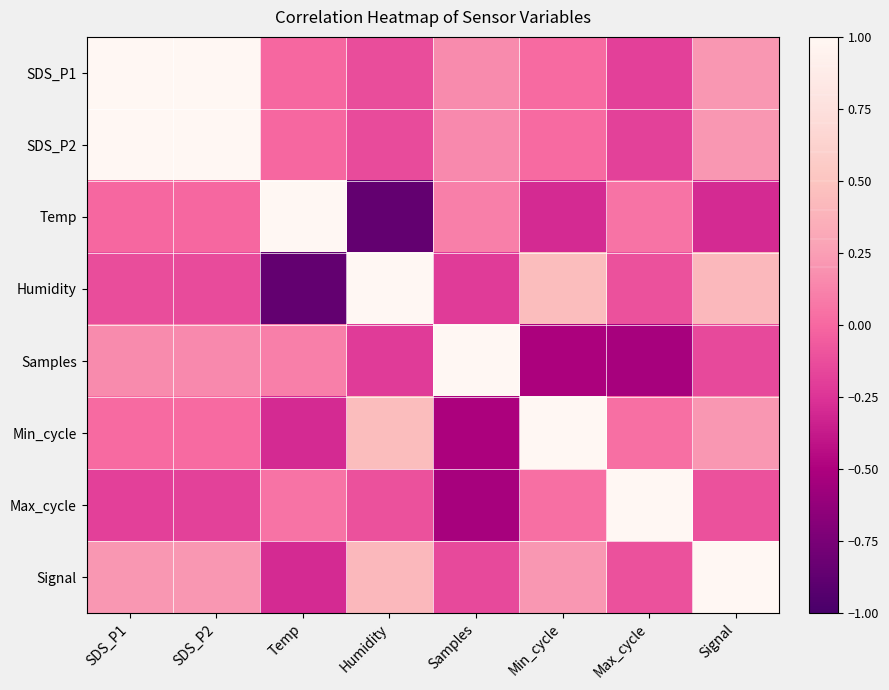

At how many categories does at least one series exceed 0?

8